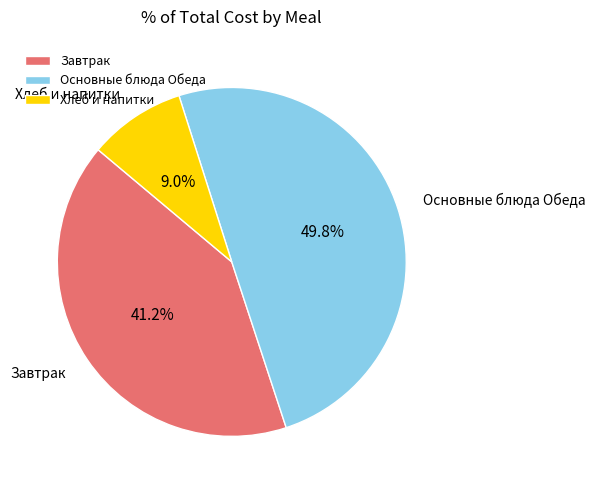

Approximately how many times larger is the value at Завтрак compared to Основные блюда Обеда?

0.8